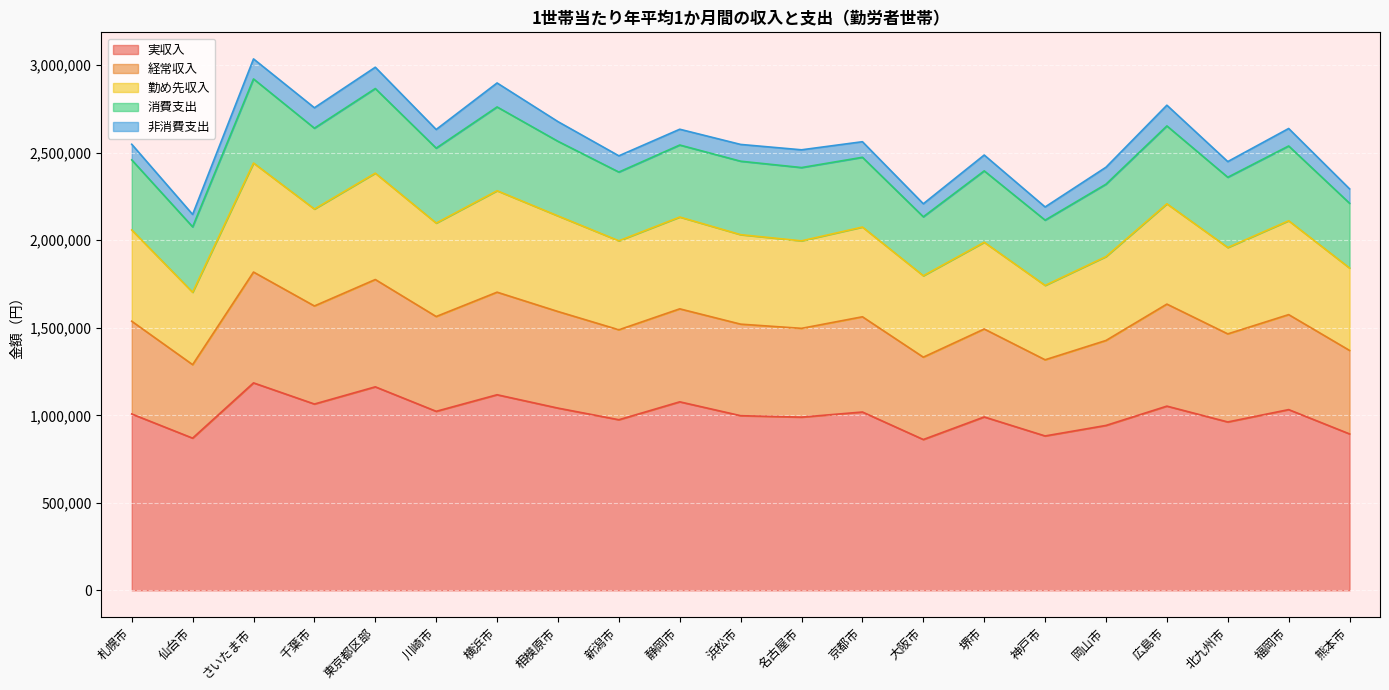

Between 浜松市 and 神戸市, which is larger?

浜松市